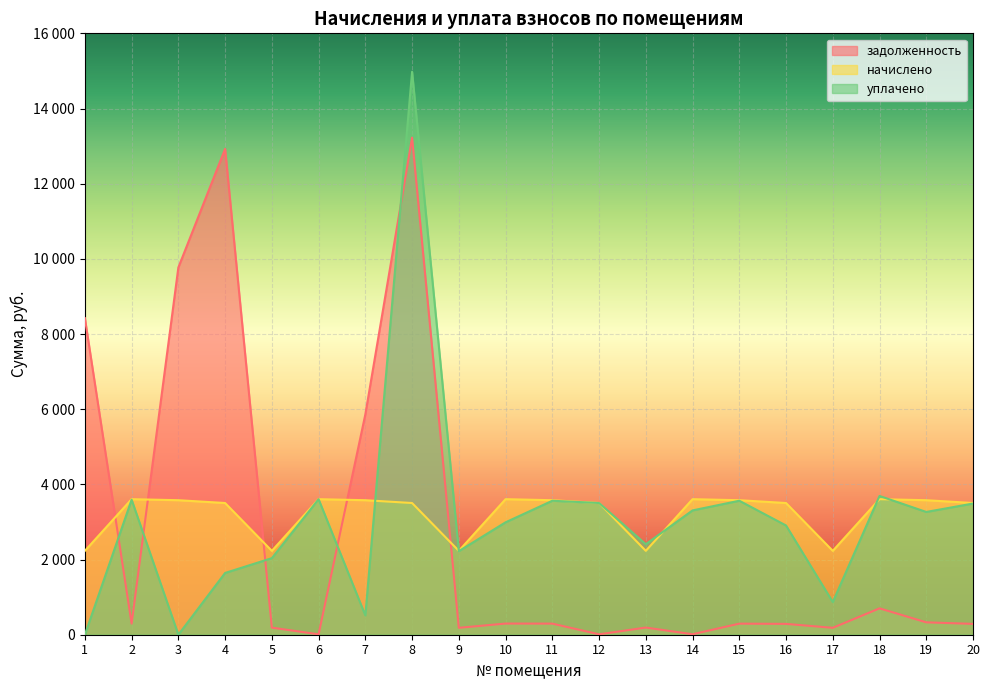

What is the total value across all series at 13?

4831.0